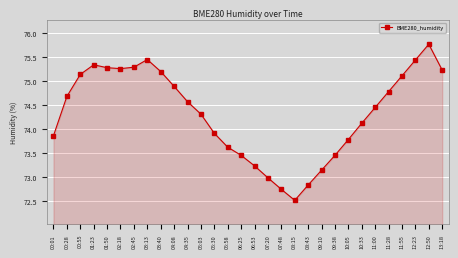

True or false: the data has more than 1 interior local peaks.

True